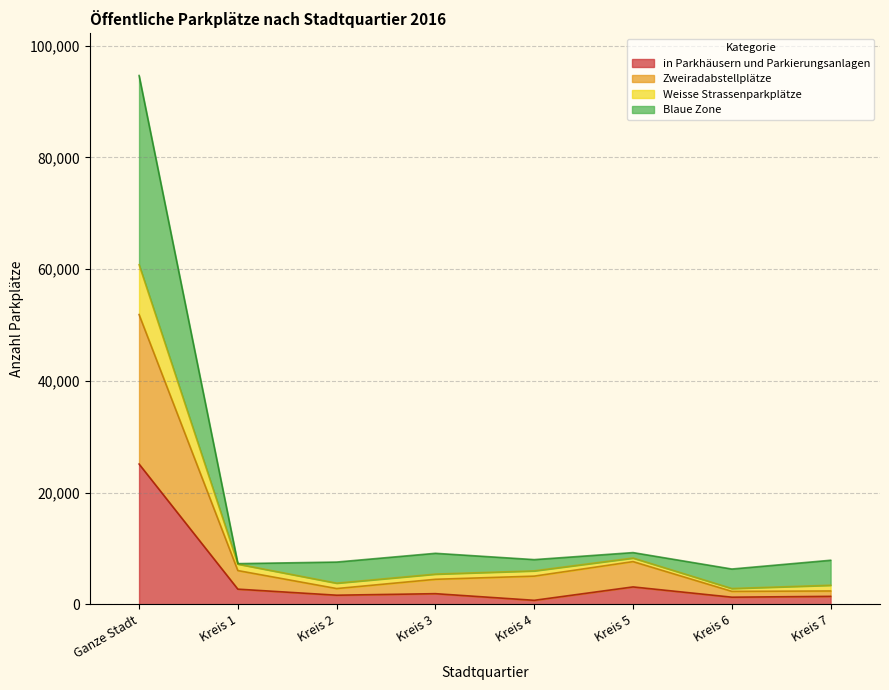

What is the total value across all series at Ganze Stadt?

94672